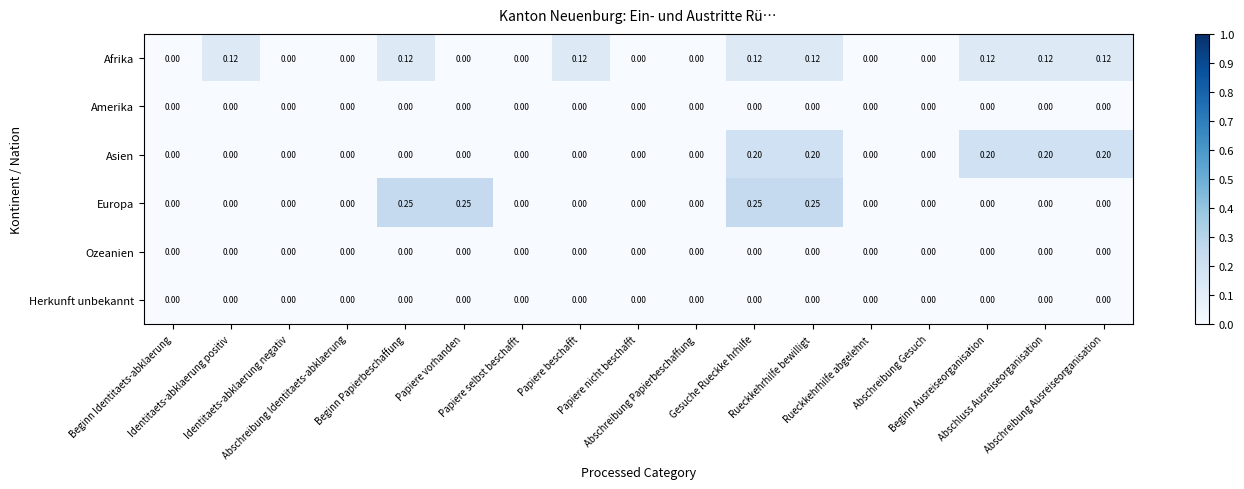

Which series has the largest range (max minus min)?

Europa